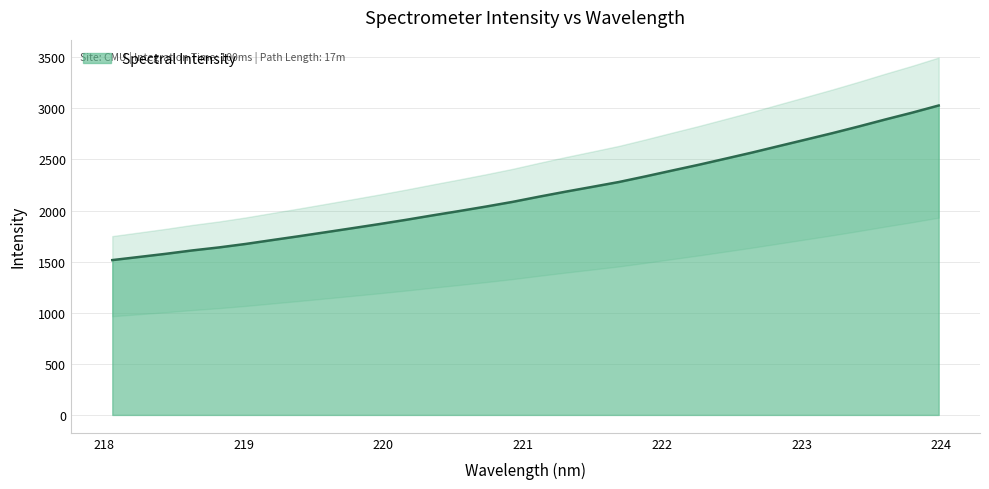

Reading left to right, transcribe all the data shown in this chart.

218.0596=1515.1	218.2508=1545.6	218.442=1576.3	218.6332=1609.8	218.8244=1639.1	219.0156=1673.1	219.2067=1711.3	219.3979=1748.9	219.589=1787.9	219.7801=1827.3	219.9712=1867.1	220.1623=1908.6	220.3533=1952.4	220.5444=1994.8	220.7354=2038.6	220.9264=2084.5	221.1174=2135.7	221.3083=2184.8	221.4993=2231.8	221.6902=2279.4	221.8812=2334.7	222.0721=2391.8	222.263=2448.3	222.4538=2507.8	222.6447=2567.8	222.8355=2630.9	223.0264=2693.6	223.2172=2756.6	223.408=2822.8	223.5987=2891.3	223.7895=2957.4	223.9802=3027.8